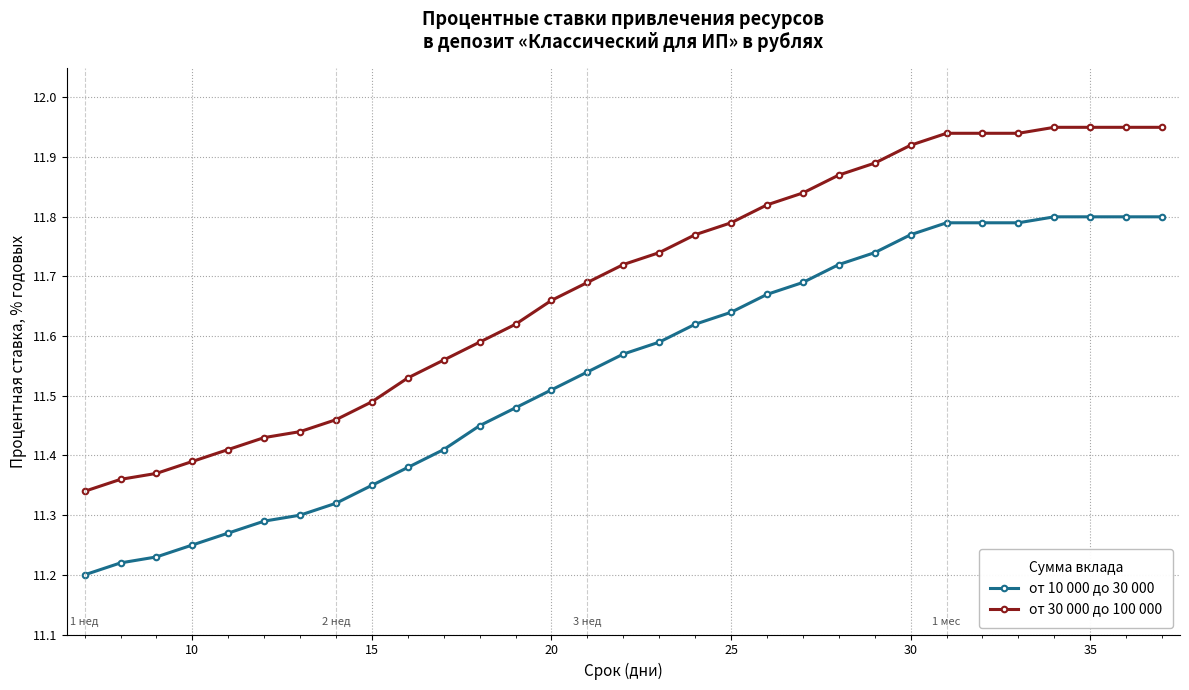

Which series has the widest spread of values?

от 30 000 до 100 000